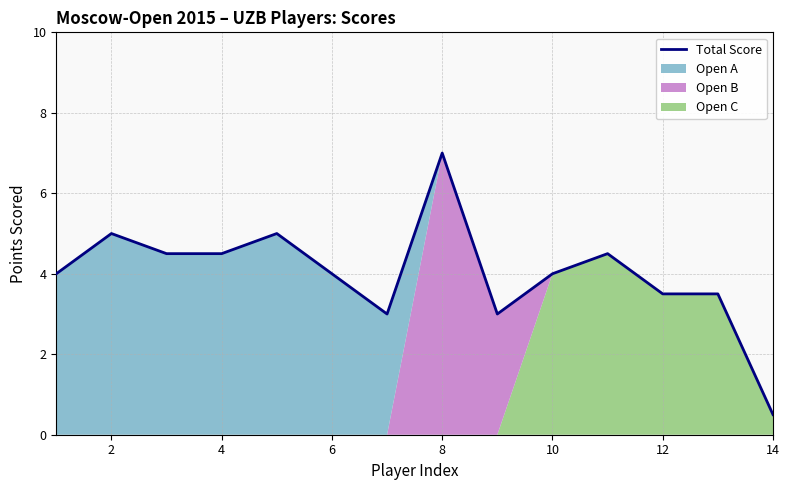

What is the minimum value for Total Score?

0.5